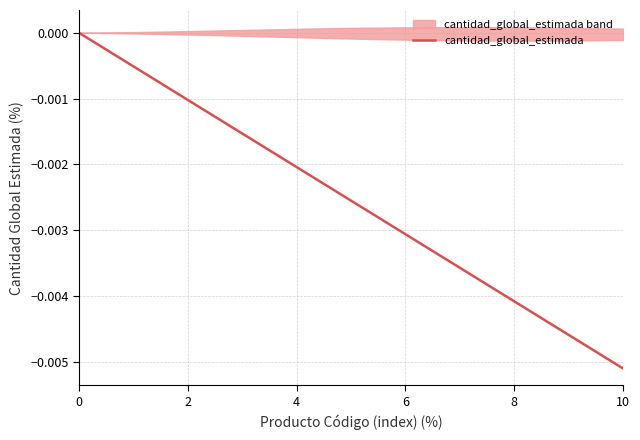

The value at 17 is -0.0. True or false?

False